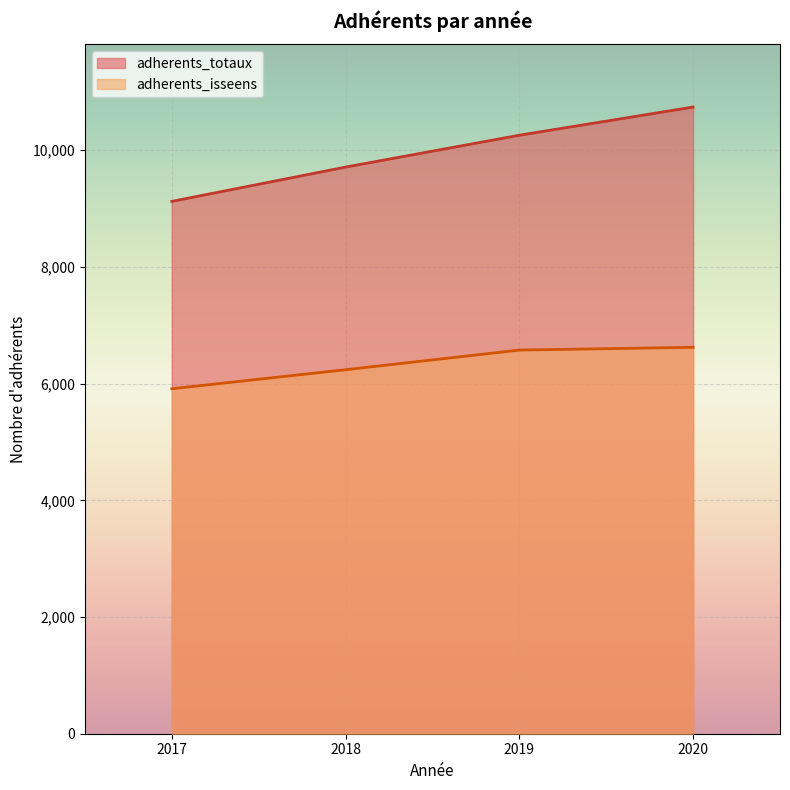

Reading left to right, transcribe all the data shown in this chart.

adherents_isseens: 2017=5912	2018=6238	2019=6575	2020=6622
adherents_totaux: 2017=9123	2018=9711	2019=10257	2020=10740